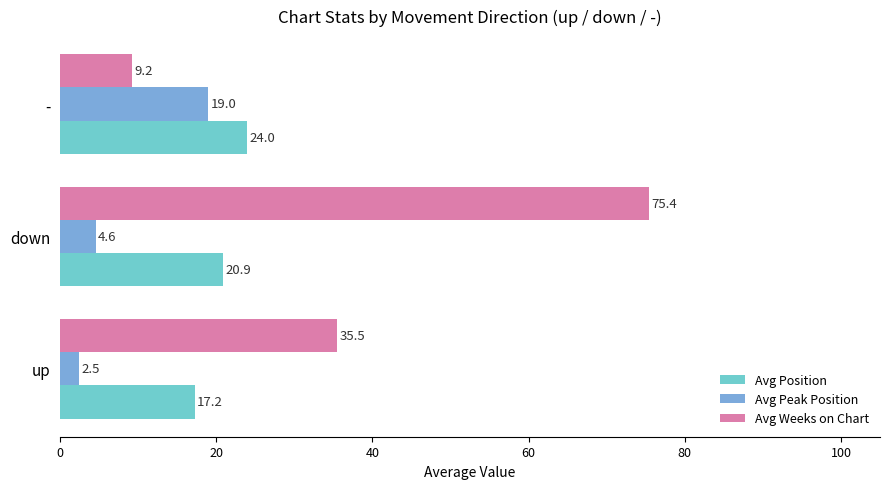

At which category is the sum across all series the highest?

down